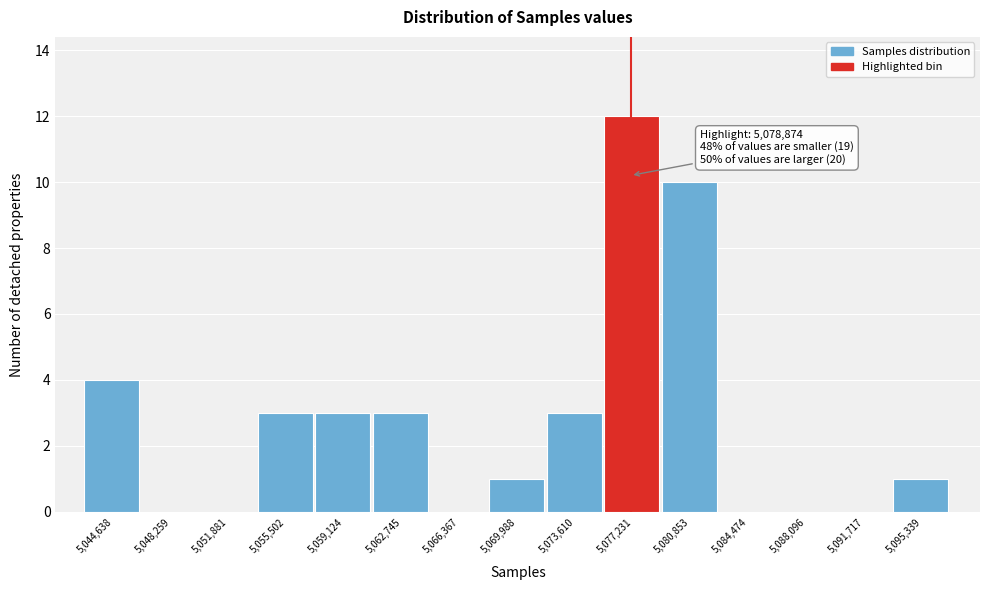

Reading left to right, what are all the values shown in this chart?

5,044,638=4	5,048,259=0	5,051,881=0	5,055,502=3	5,059,124=3	5,062,745=3	5,066,367=0	5,069,988=1	5,073,610=3	5,077,231=12	5,080,853=10	5,084,474=0	5,088,096=0	5,091,717=0	5,095,339=1